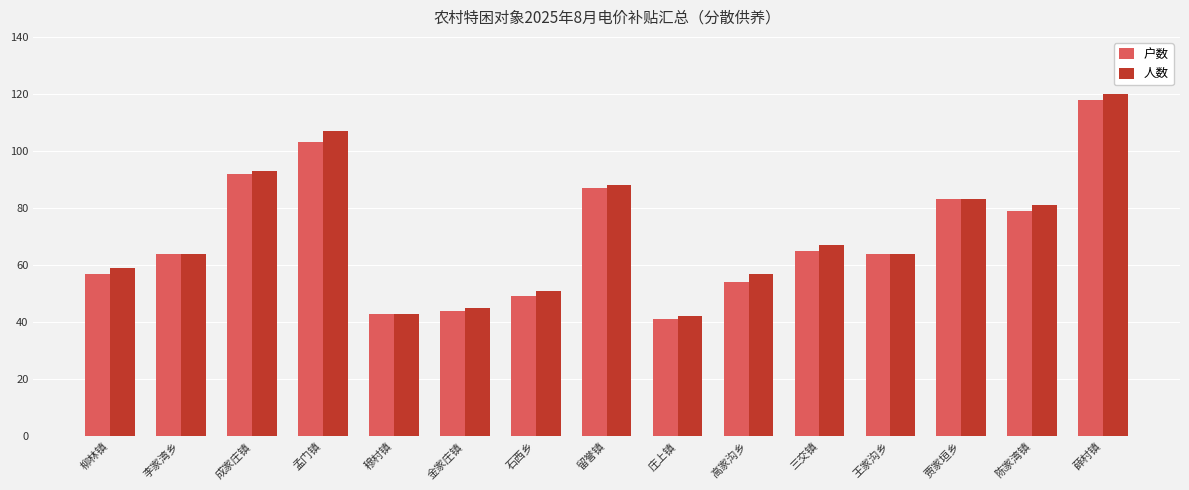

How many series are shown in this chart?

2